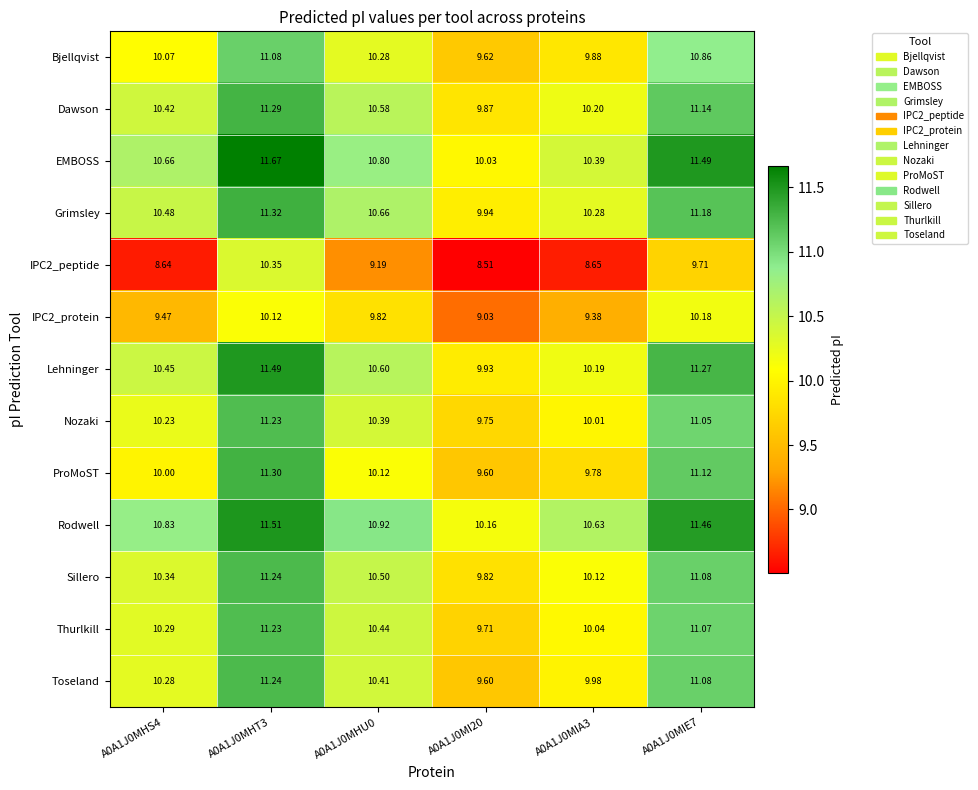

Is the value of Toseland at A0A1J0MHU0 greater than the value of ProMoST at A0A1J0MI20?

Yes